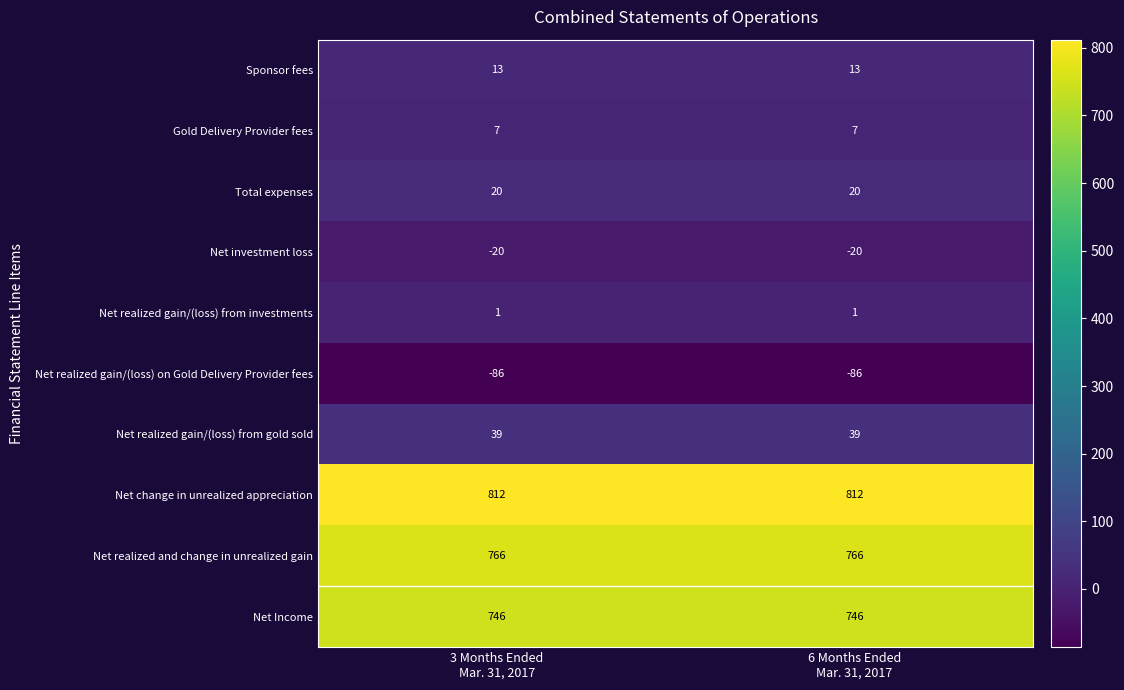

What is the greatest value displayed?

812